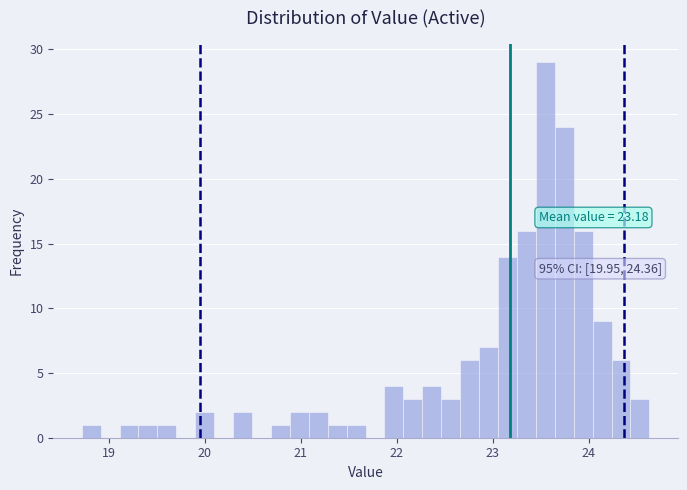

Around what value on the x-axis is the tallest bar? Give the approximate position of its centre, as read against the axis.

23.5